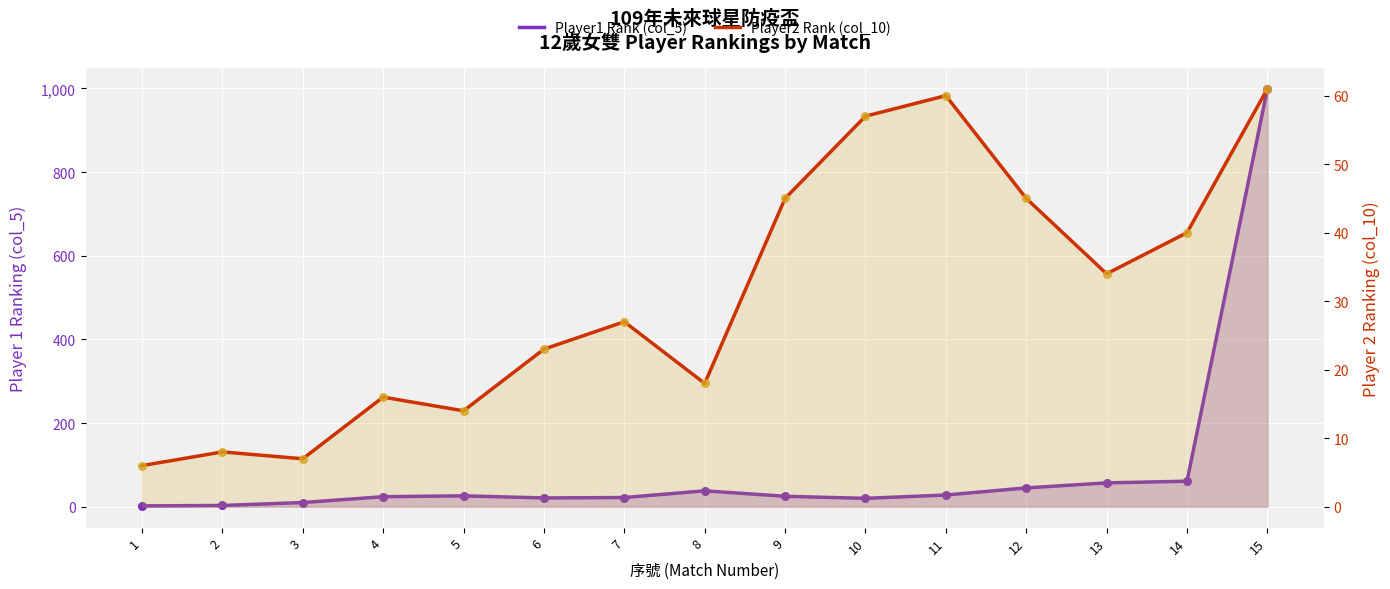

At how many categories does at least one series exceed 99?

1